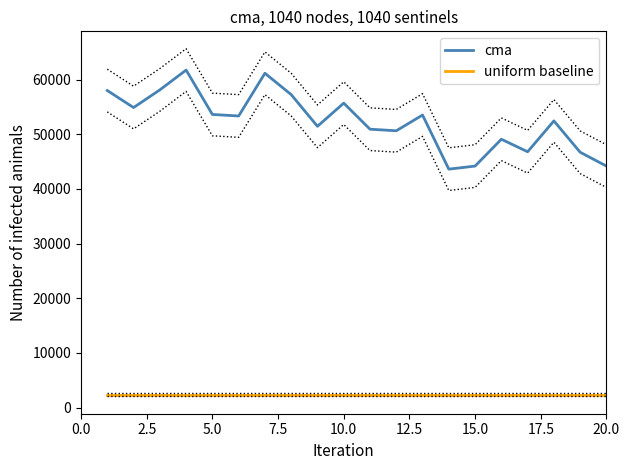

What is the highest value of the cma series?

61728.6